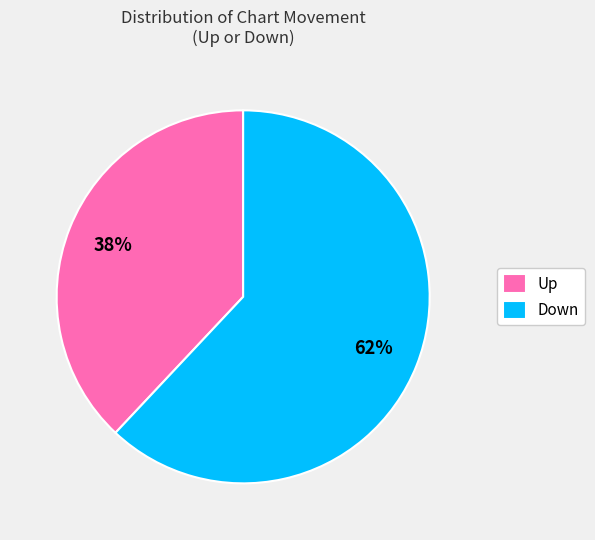

Between Up and Down, which is larger?

Down